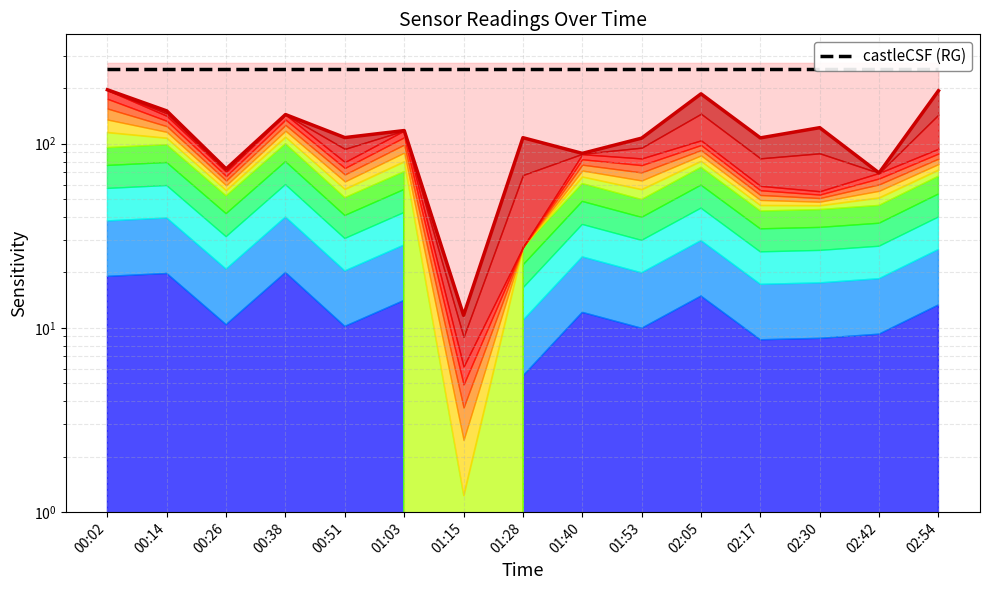

At how many categories does at least one series exceed 173?

15